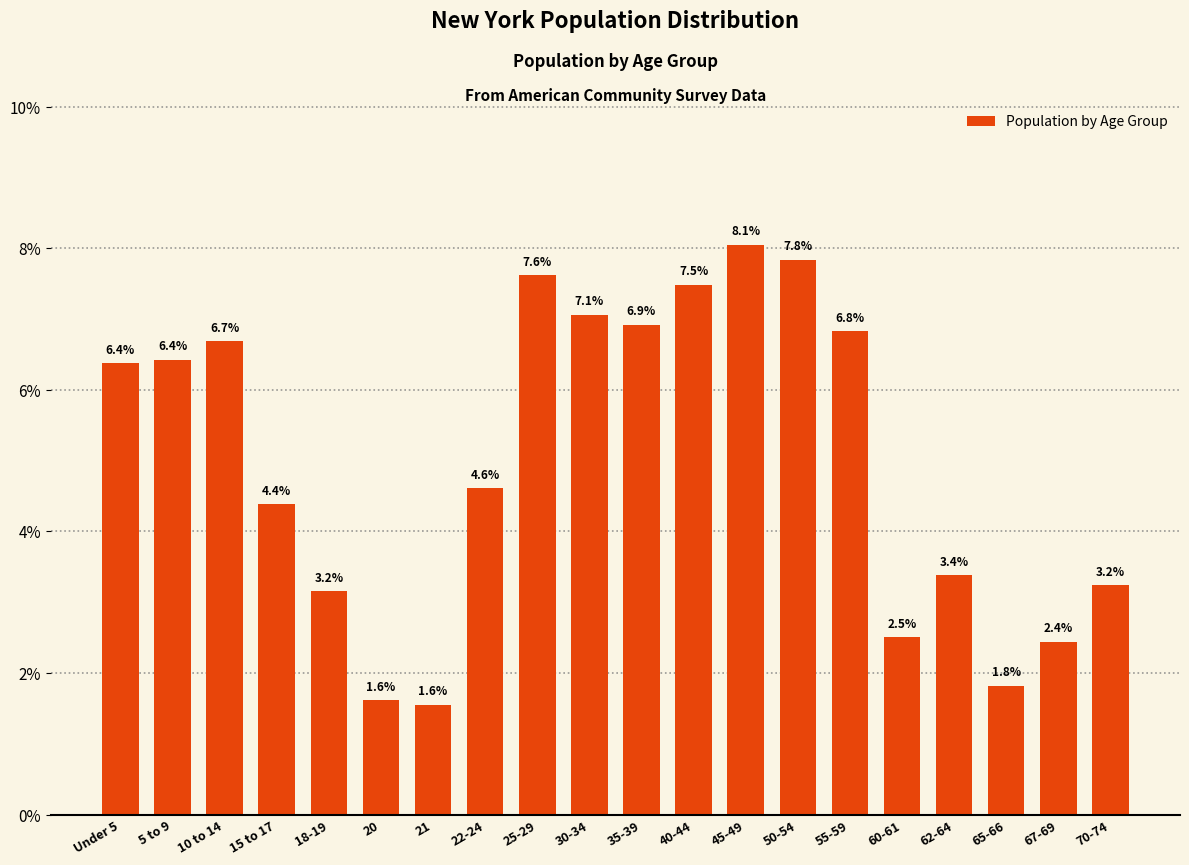

What is the approximate value at 67-69?

2.4